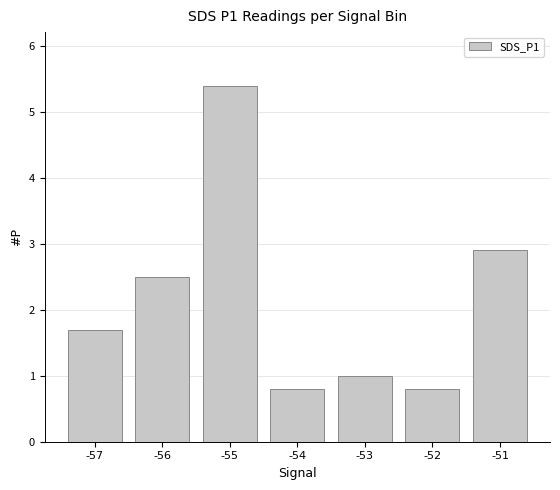

Approximately how many times larger is the value at -55 compared to -57?

3.2